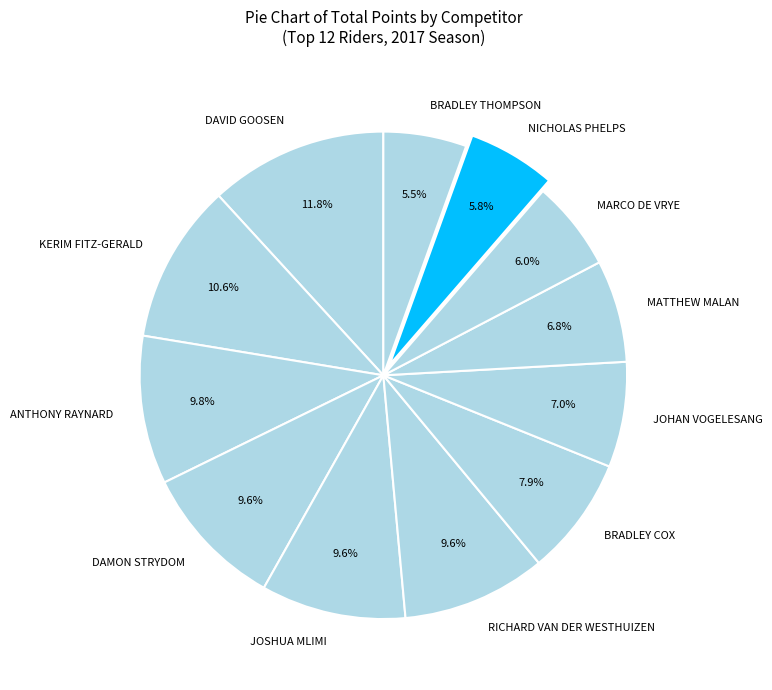

Is MARCO DE VRYE the majority of the pie?

No